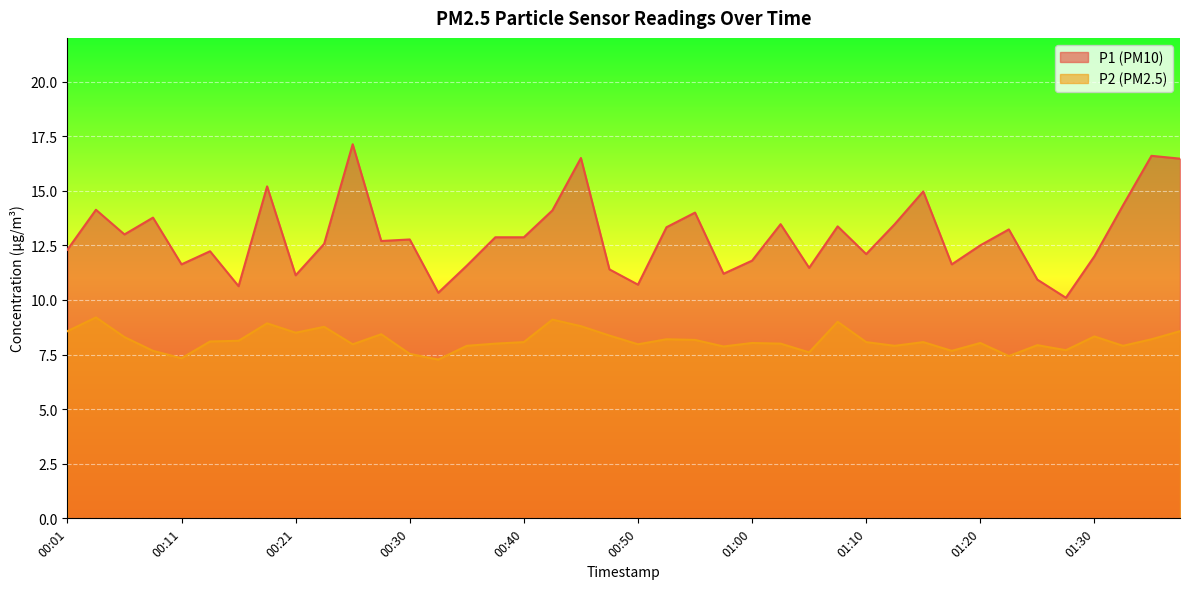

How many interior local peaks does the P2 series have?

12